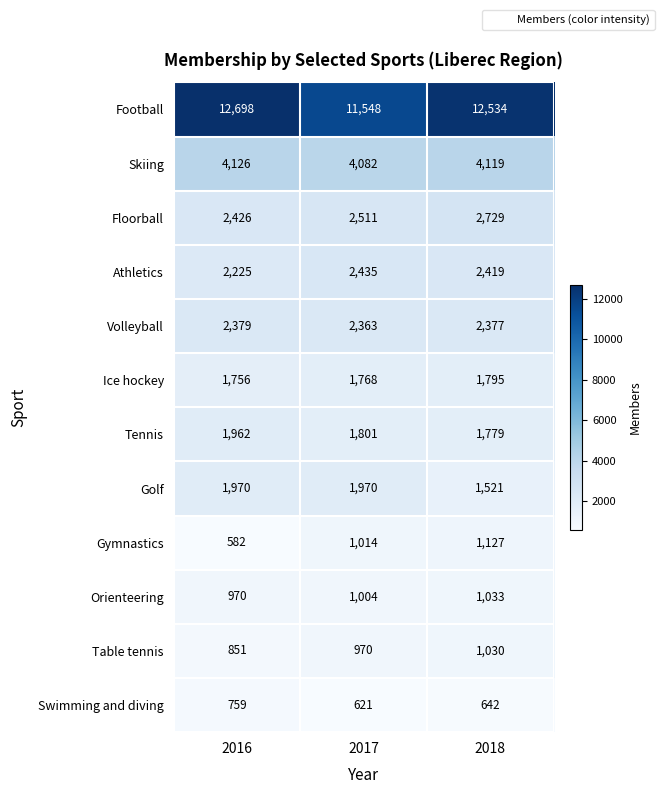

How many series are shown in this chart?

12